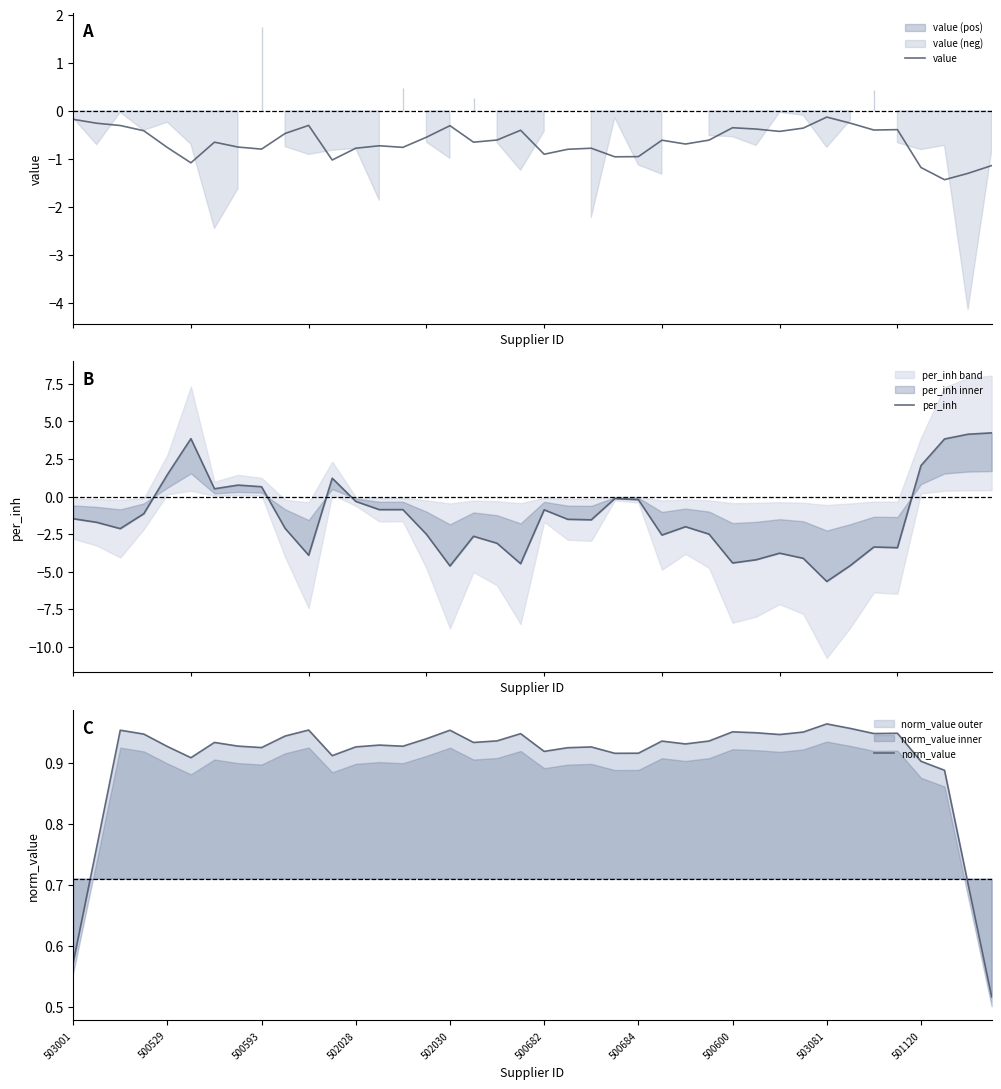

The value of value at 26 is -0.7. True or false?

True